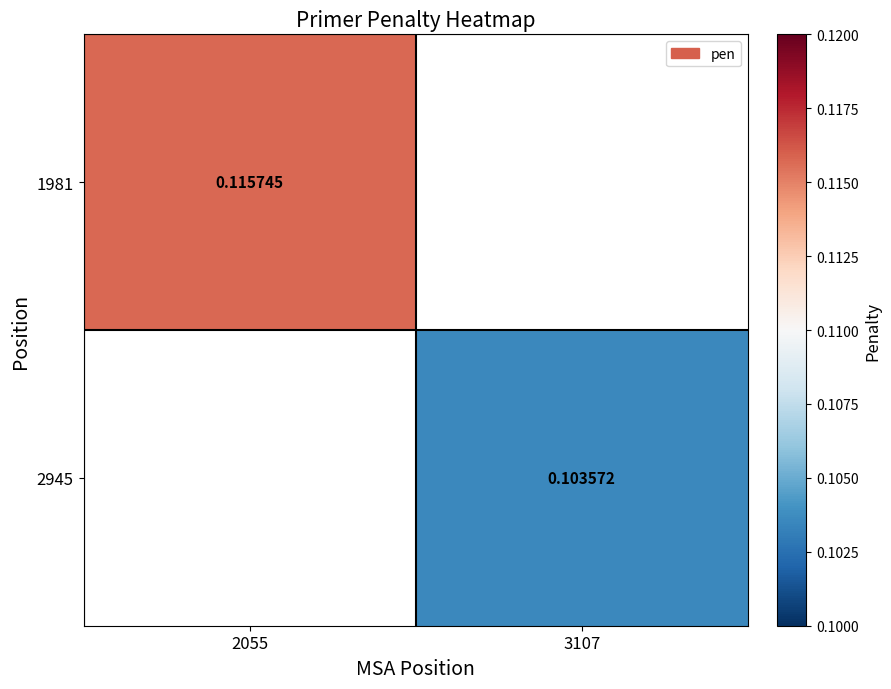

What is the smallest value displayed?

0.1